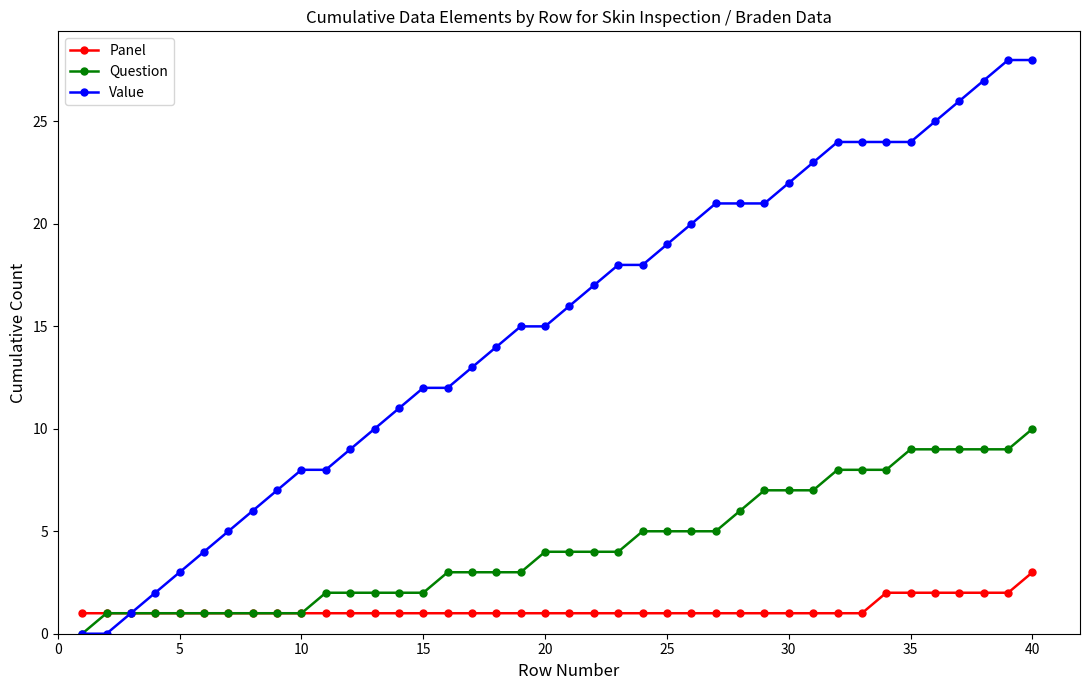

Rank the series by their average value, from lowest to highest.

Panel, Question, Value